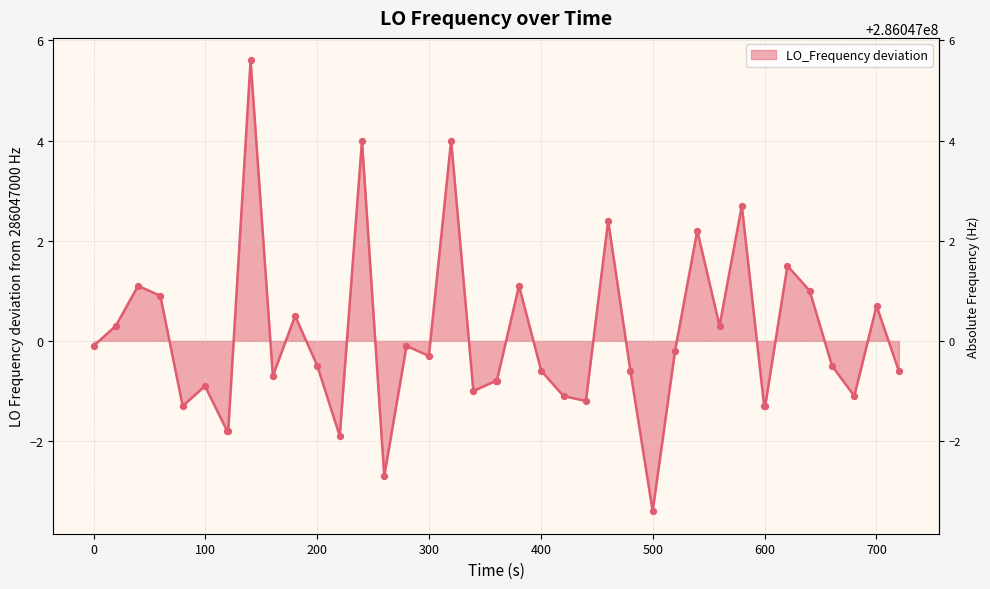

What is the maximum value shown in the chart?

5.6